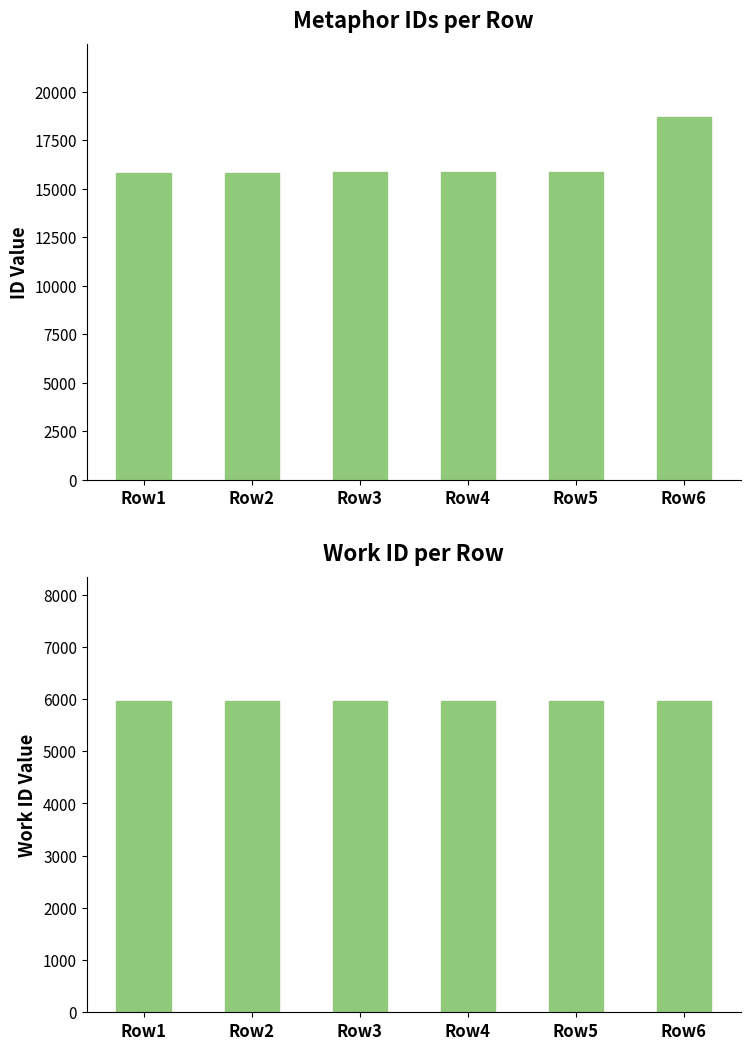

List the labels in order of work_id value, smallest first.

Row1, Row2, Row3, Row4, Row5, Row6